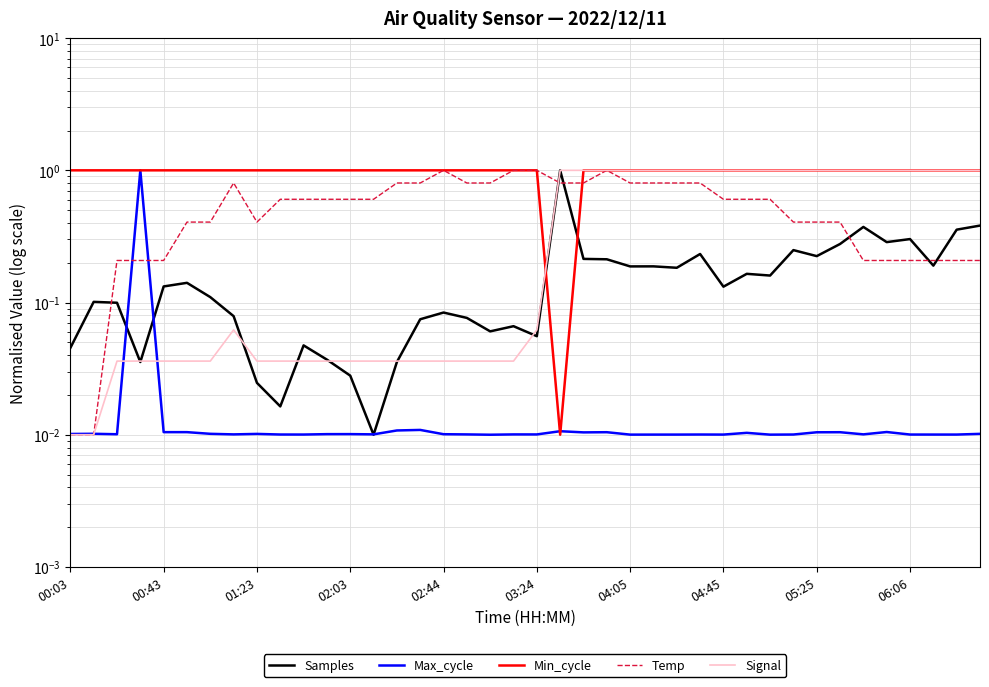

What is the value of the Temp point at the 32nd from the left?

0.4